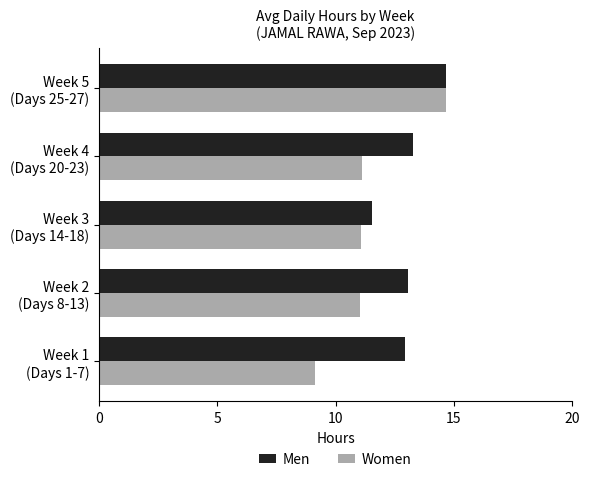

What is the difference between the maximum and second lowest values in the Women series?

3.6